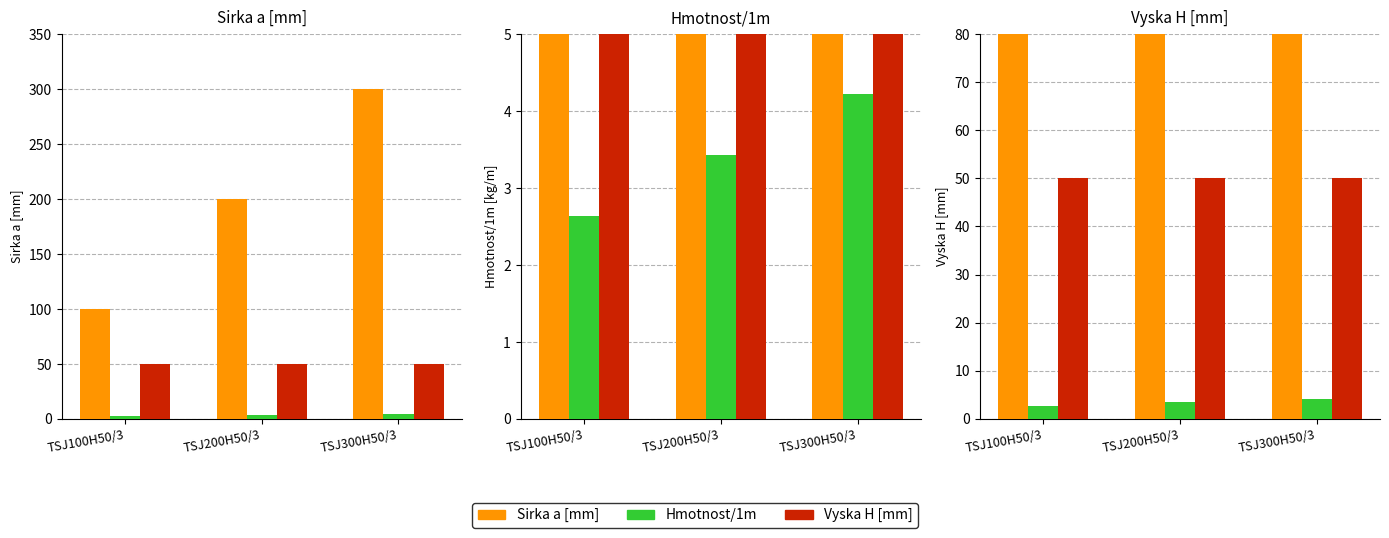

What is the label of the 2nd bar from the right?

TSJ200H50/3